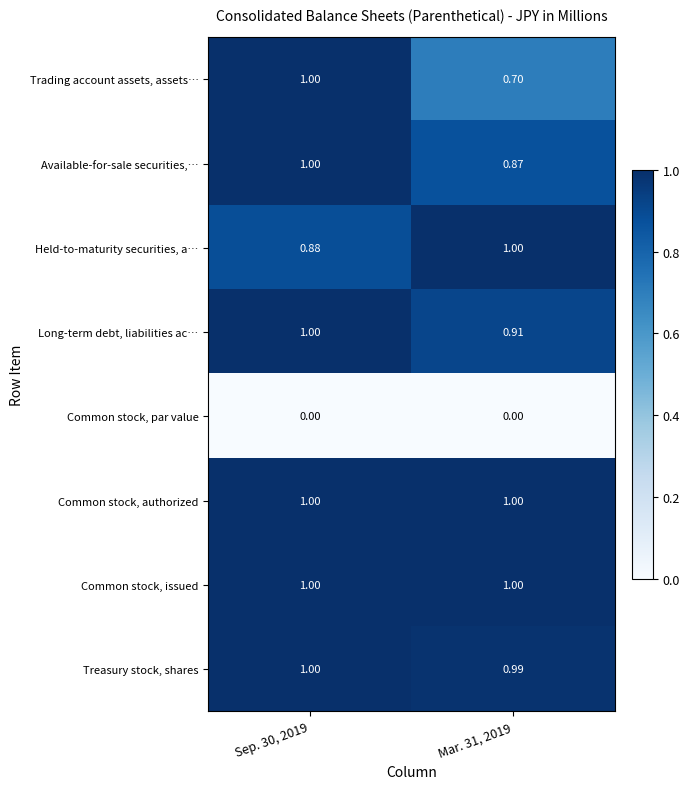

Which series changed the most between Sep. 30, 2019 and Mar. 31, 2019?

Trading account assets, assets…